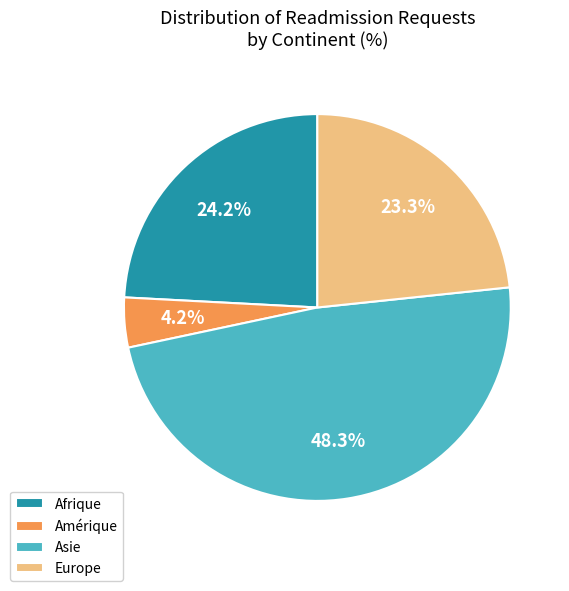

Does any single category account for the majority?

No